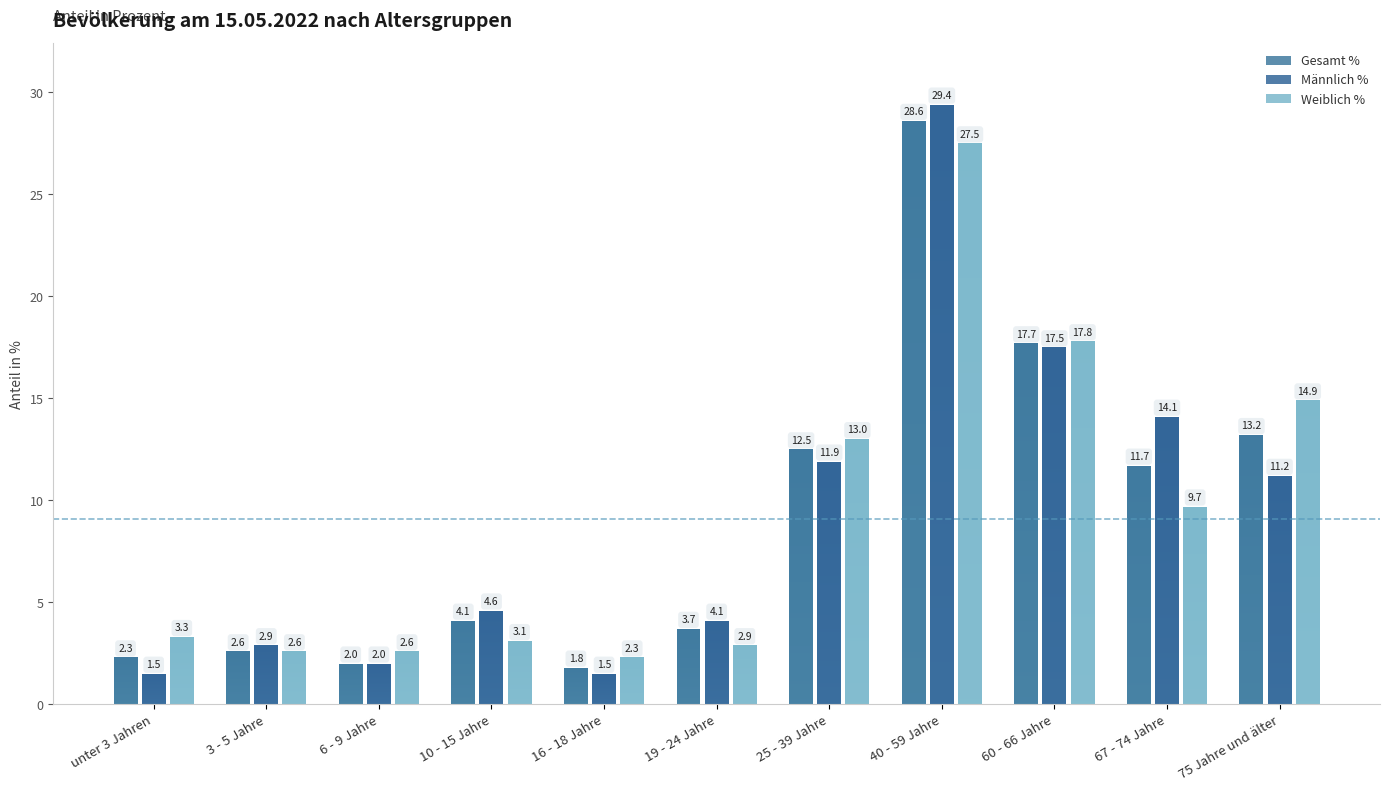

Count the number of categories in the chart.

11